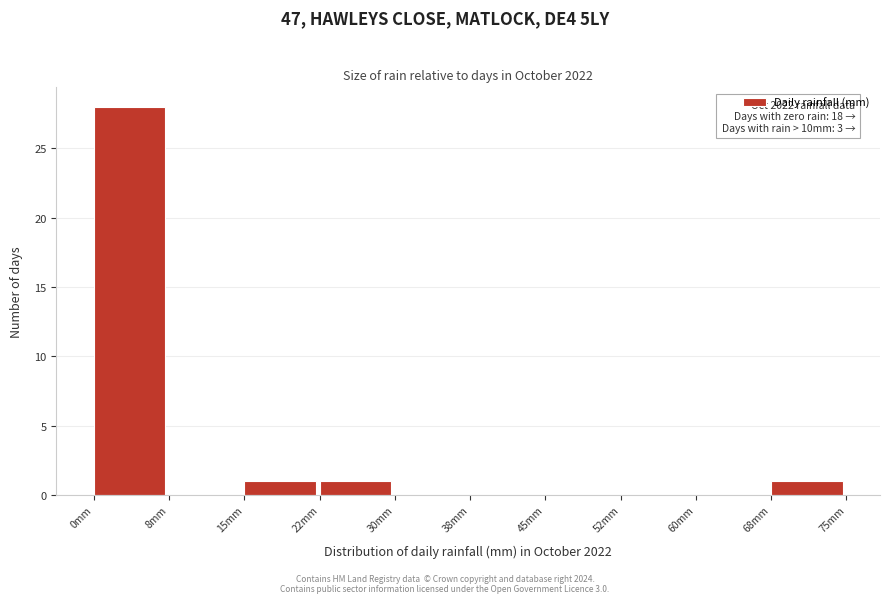

Which range on the x-axis has the tallest bar?

0.0 to 7.5